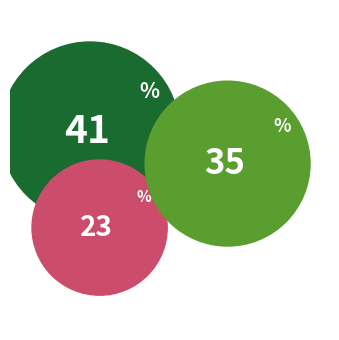

Count the number of slices in the pie.

3